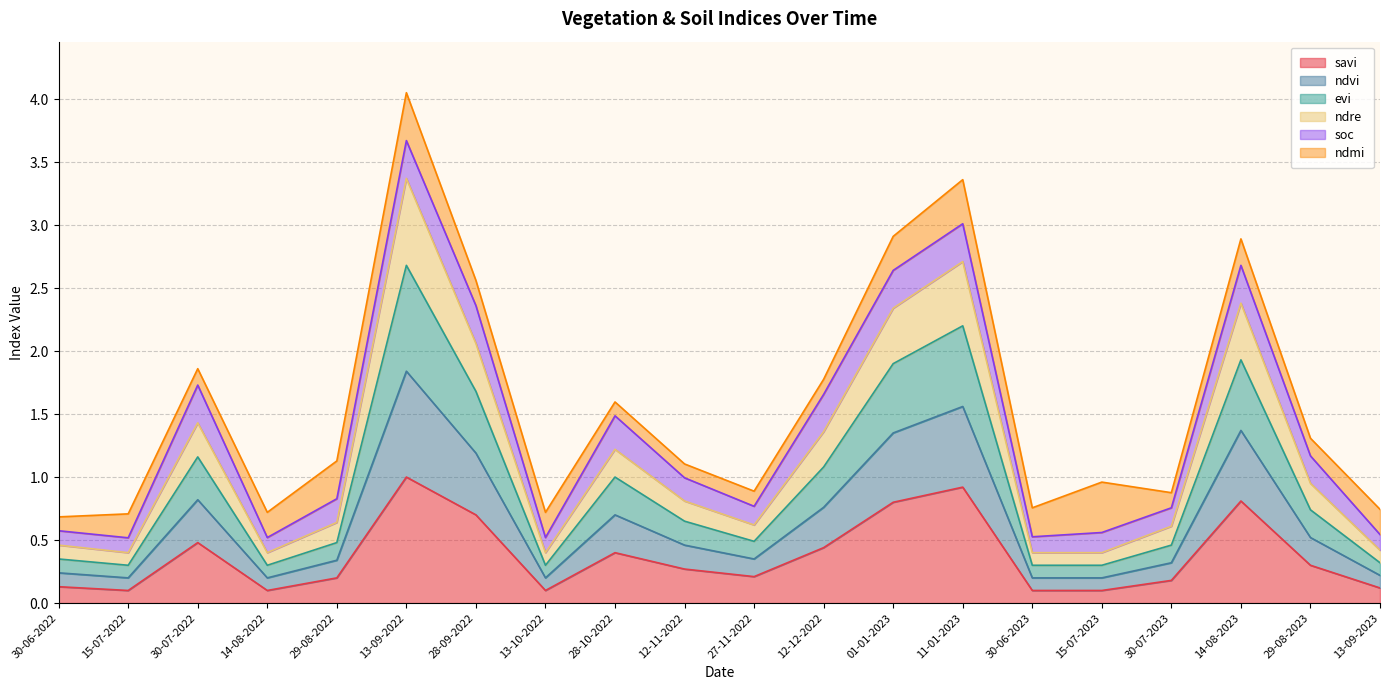

True or false: savi and ndre intersect in this chart.

False